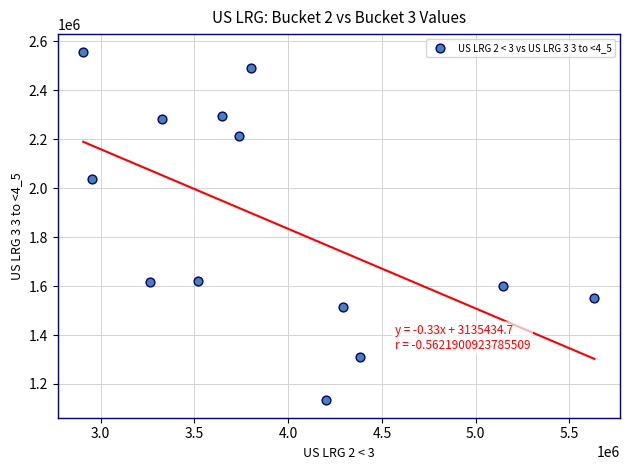

What is the range of Y values (max minus min)?

1424710